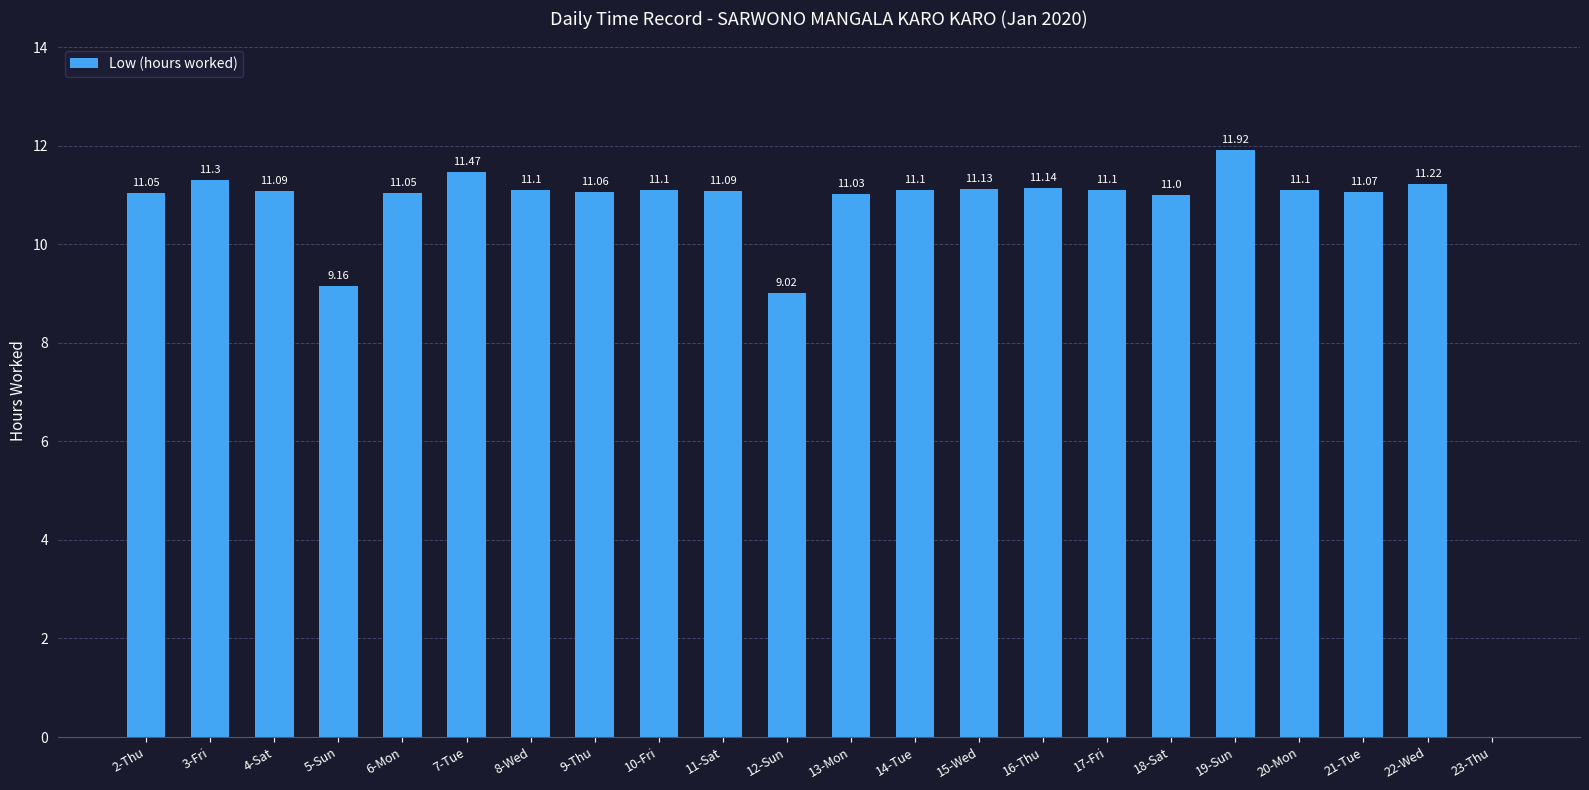

What is the sum of all values?

230.3